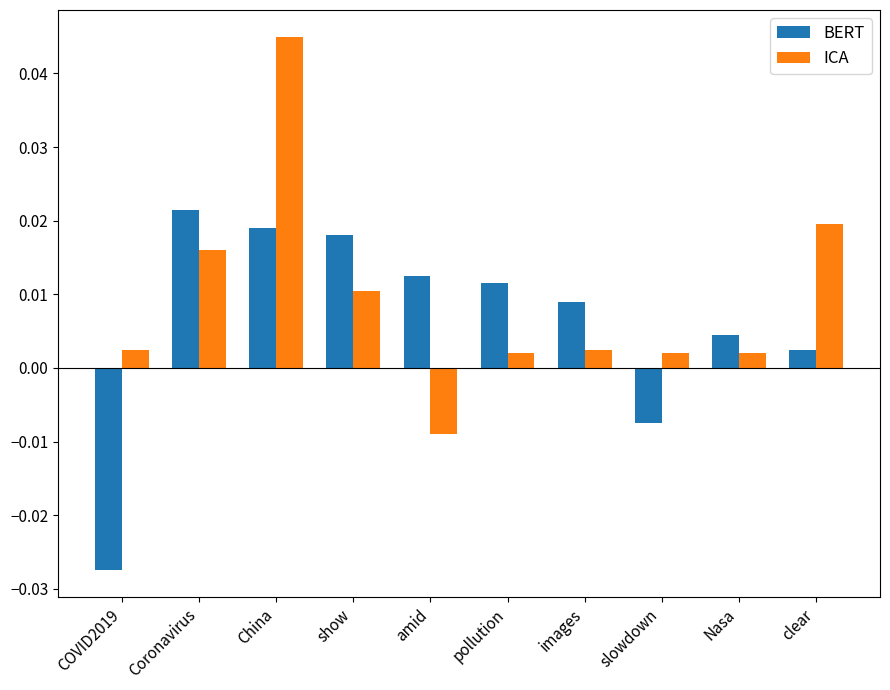

Which category has the highest value across all series?

China